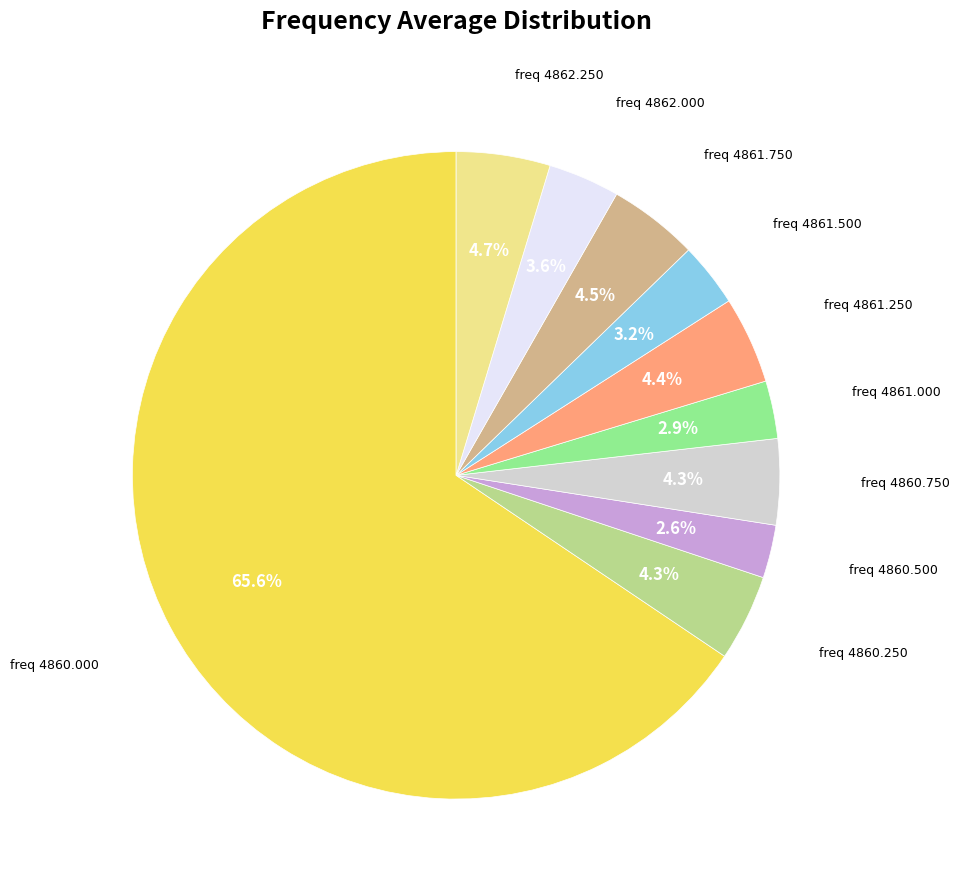

Is there a majority slice in this chart?

Yes